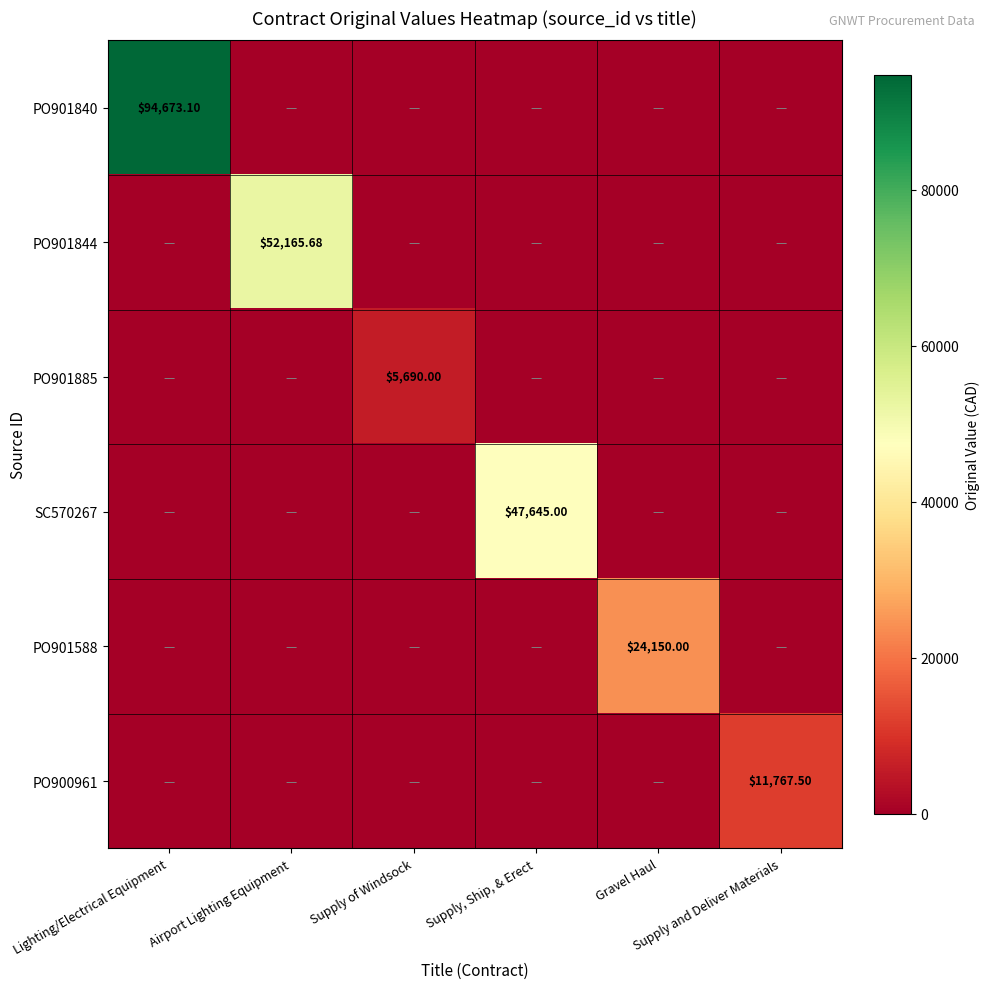

List the labels in order of PO901588 value, smallest first.

Lighting/Electrical Equipment, Airport Lighting Equipment, Supply of Windsock, Supply, Ship, & Erect, Supply and Deliver Materials, Gravel Haul